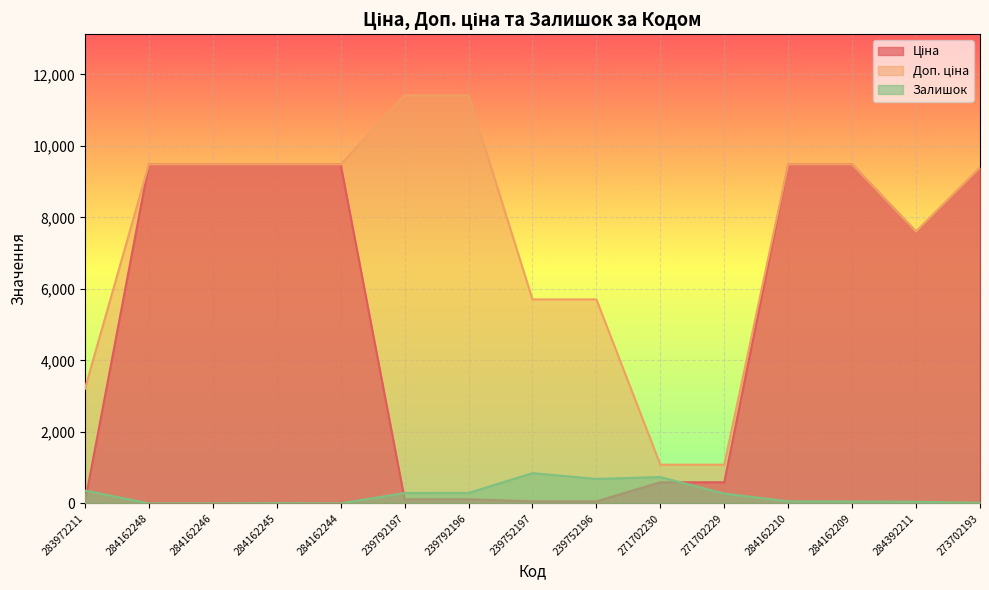

True or false: Залишок has a value of 44.0 at 284392211.

True